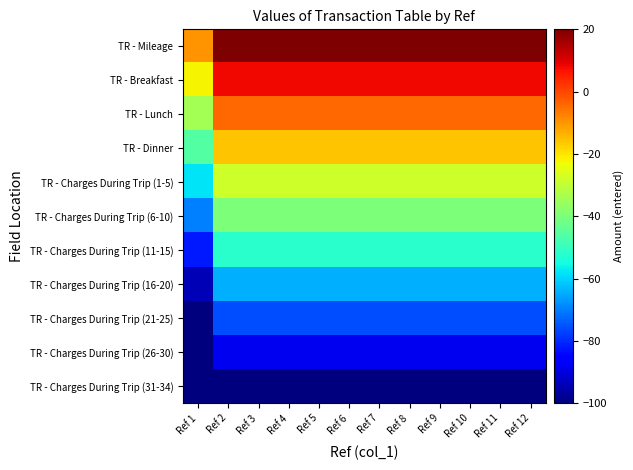

List the series in order of their peak value, highest first.

TR - Mileage, TR - Breakfast, TR - Lunch, TR - Dinner, TR - Charges During Trip (1-5), TR - Charges During Trip (6-10), TR - Charges During Trip (11-15), TR - Charges During Trip (16-20), TR - Charges During Trip (21-25), TR - Charges During Trip (26-30), TR - Charges During Trip (31-34)